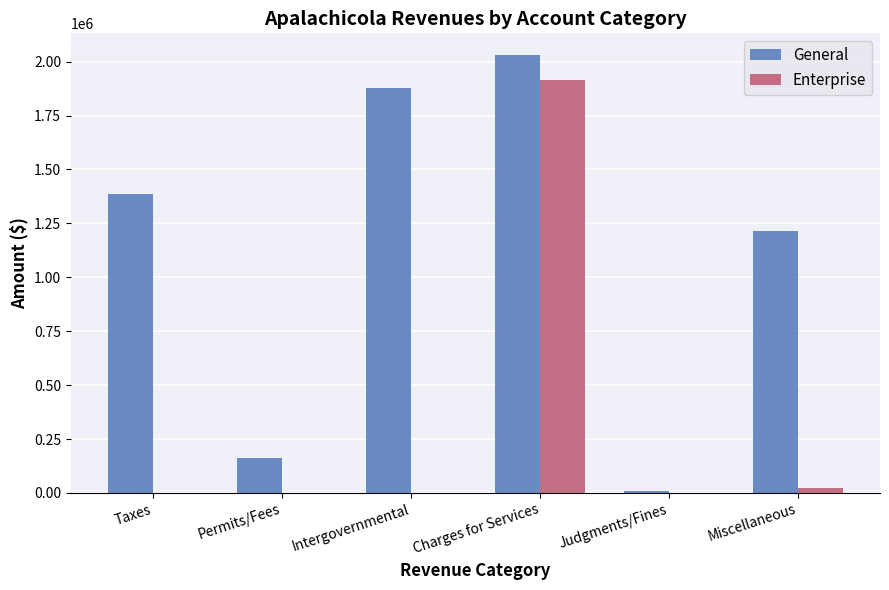

At which label does Enterprise reach its peak?

Charges for Services